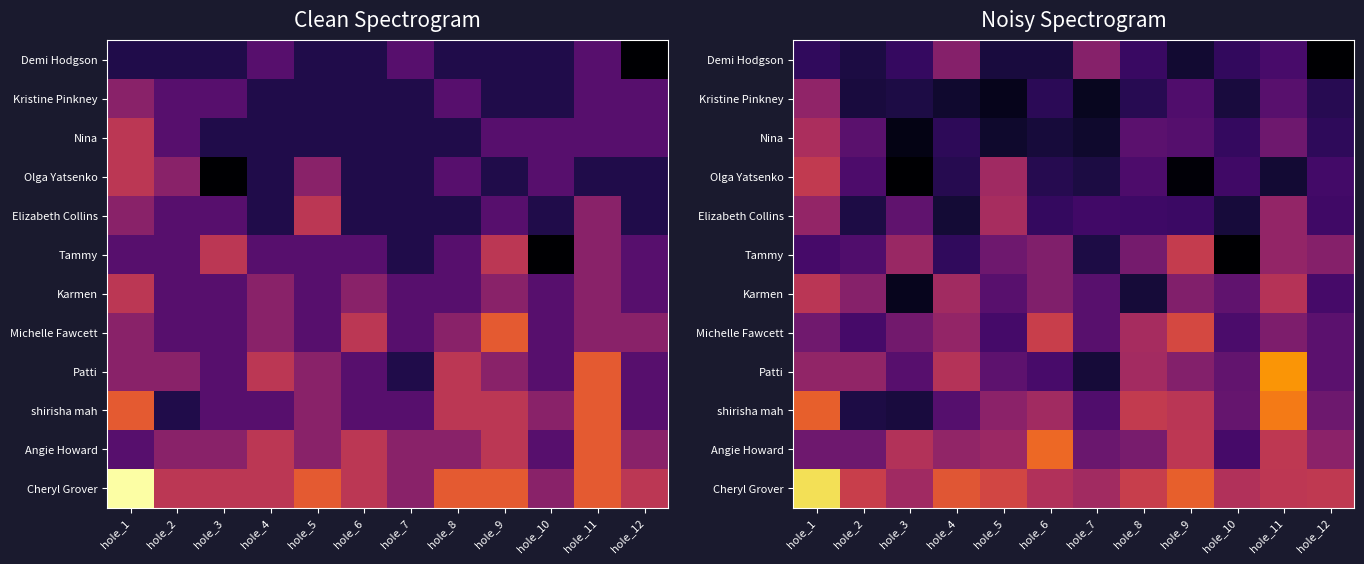

Between hole_4 and hole_3, which is larger?

hole_4